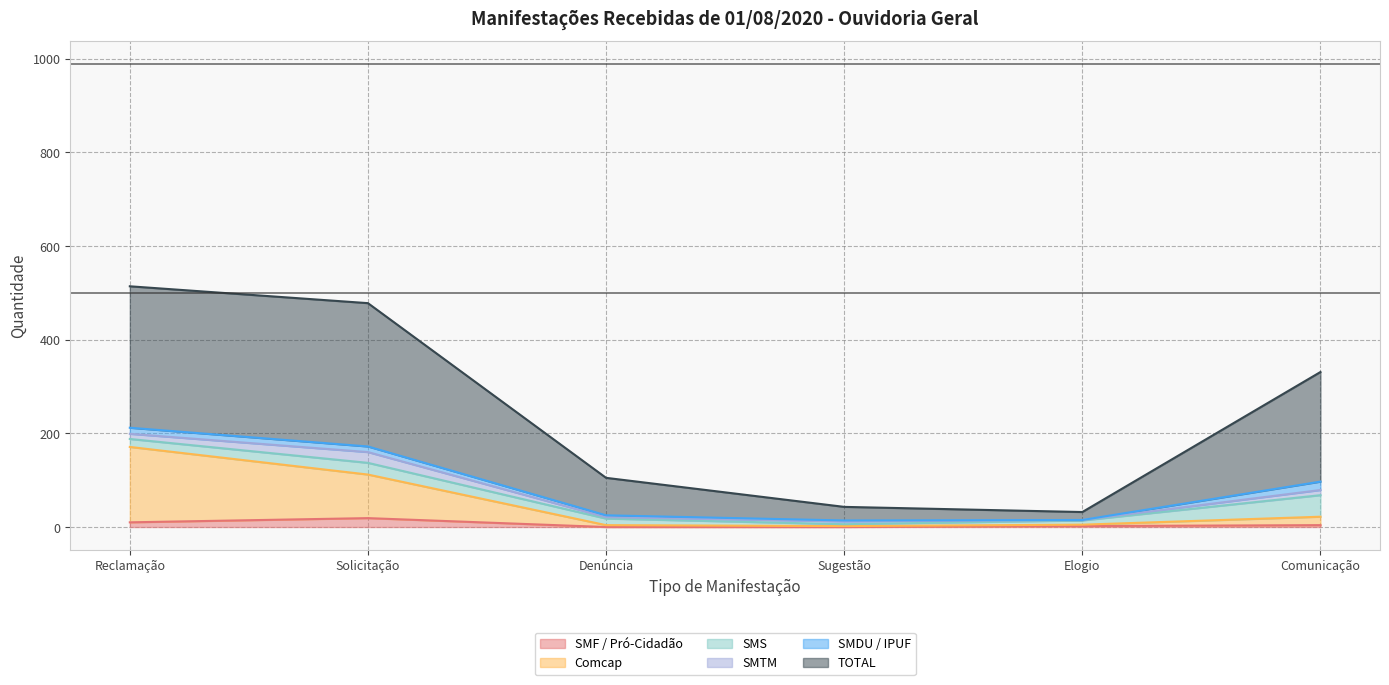

The TOTAL series shows 331 at Comunicação. True or false?

True